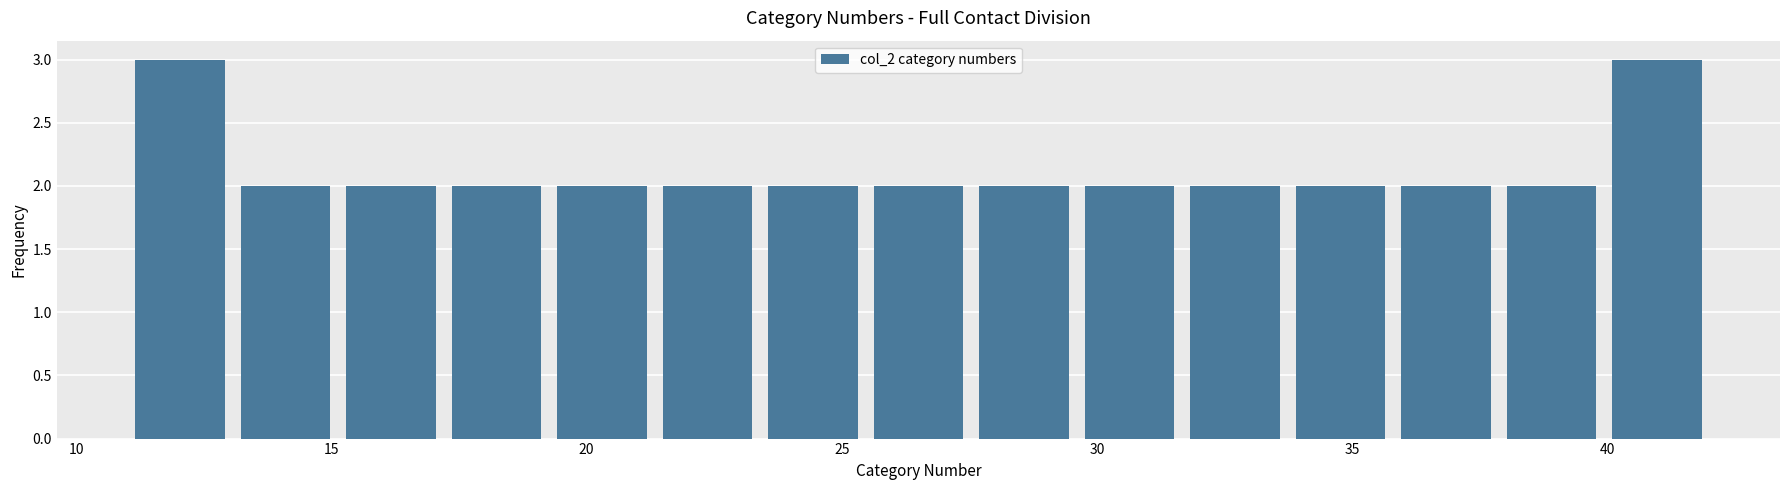

Reading left to right, transcribe this chart: for each bar, give the range it covers on the x-axis and its height. Neither the bar edges nor the heights are printed on the chart, so give them approximately, as read against the axes.

11.0 to 13.0: 3
13.0 to 15.0: 2
15.0 to 17.0: 2
17.0 to 19.5: 2
19.5 to 21.5: 2
21.5 to 23.5: 2
23.5 to 25.5: 2
25.5 to 27.5: 2
27.5 to 29.5: 2
29.5 to 31.5: 2
31.5 to 33.5: 2
33.5 to 36.0: 2
36.0 to 38.0: 2
38.0 to 40.0: 2
40.0 to 42.0: 3